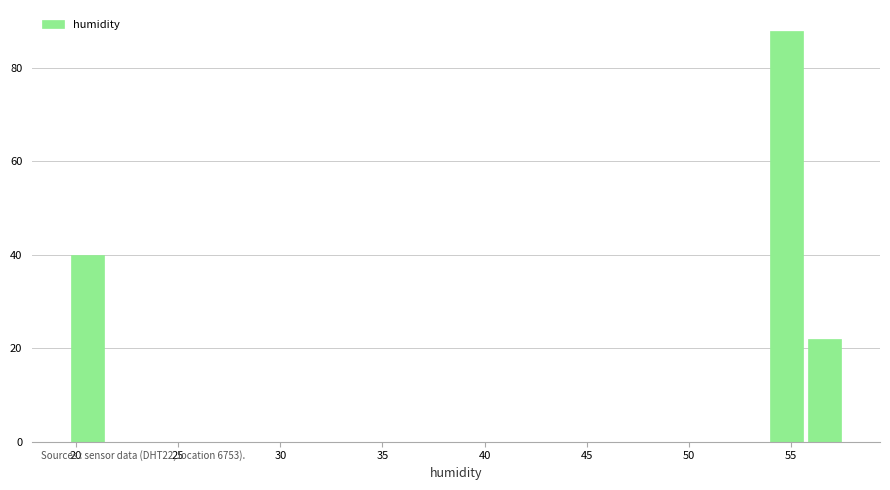

Around what value on the x-axis is the tallest bar? Give the approximate position of its centre, as read against the axis.

55.0